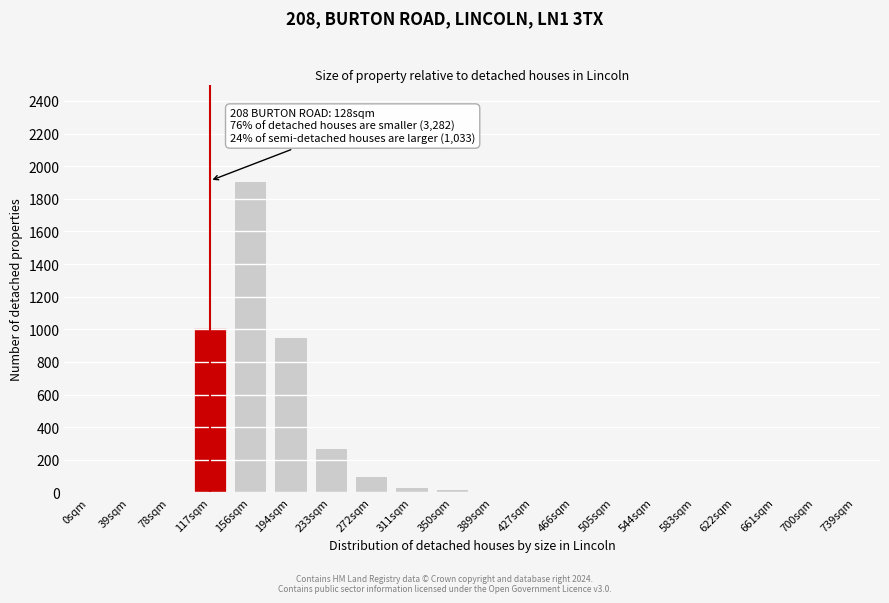

What is the sum of all values?

4304